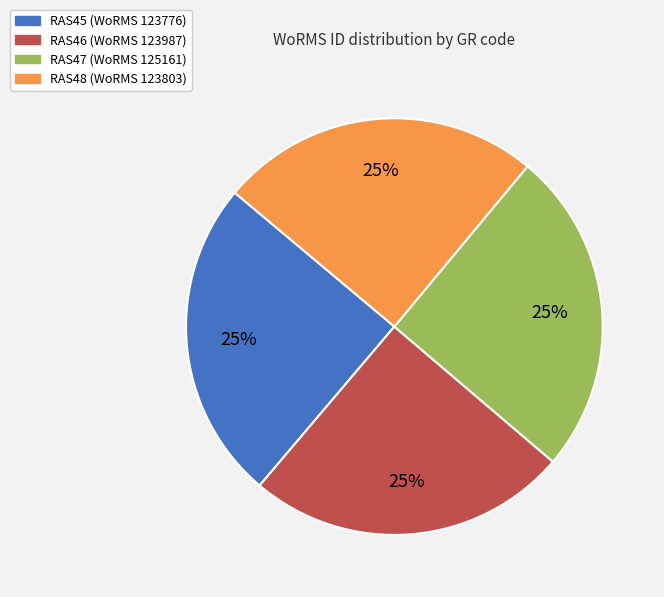

What is the ratio of the value at RAS47 to the value at RAS48?

1.0